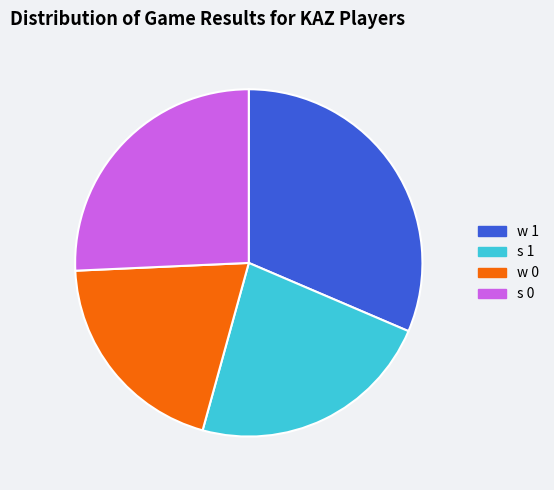

What is the largest slice in the pie chart?

w 1